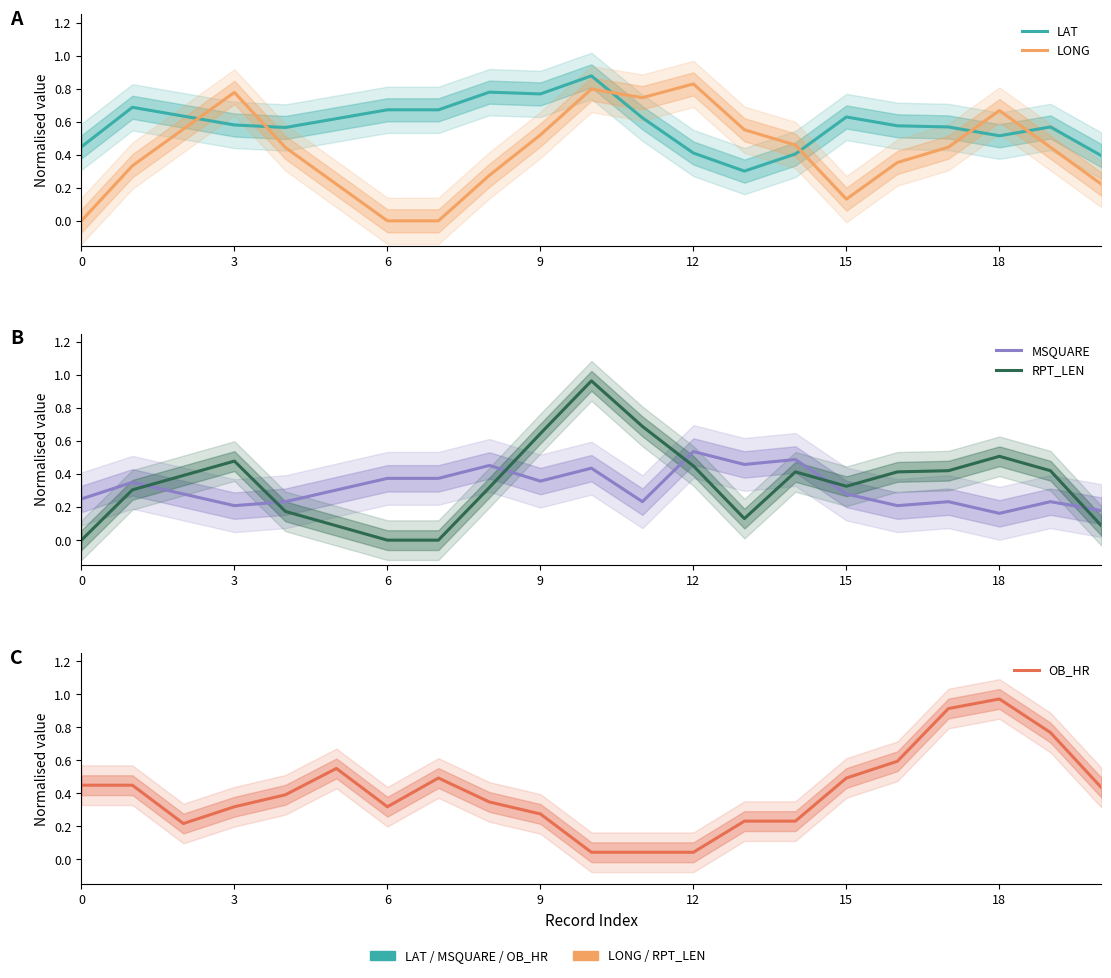

Reading left to right, what are all the values shown in this chart?

LAT: 0.4	0.7	0.6	0.6	0.6	0.6	0.7	0.7	0.8	0.8	0.9	0.6	0.4	0.3	0.4	0.6	0.6	0.6	0.5	0.6	0.4
LONG: 0.0	0.3	0.6	0.8	0.4	0.2	0.0	0.0	0.3	0.5	0.8	0.7	0.8	0.6	0.5	0.1	0.4	0.4	0.7	0.4	0.2
MSQUARE: 0.2	0.3	0.3	0.2	0.2	0.3	0.4	0.4	0.5	0.4	0.4	0.2	0.5	0.5	0.5	0.3	0.2	0.2	0.2	0.2	0.2
RPT_LEN: 0.0	0.3	0.4	0.5	0.2	0.1	0.0	0.0	0.3	0.6	1.0	0.7	0.4	0.1	0.4	0.3	0.4	0.4	0.5	0.4	0.1
OB_HR: 0.4	0.4	0.2	0.3	0.4	0.6	0.3	0.5	0.3	0.3	0.0	0.0	0.0	0.2	0.2	0.5	0.6	0.9	1.0	0.8	0.4